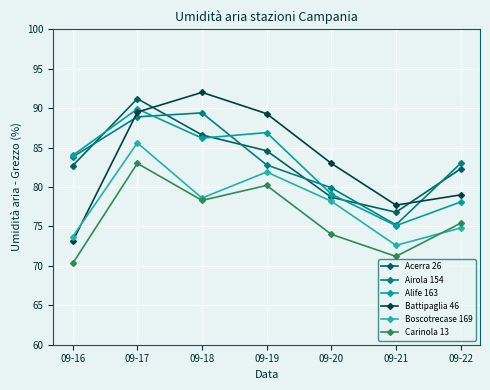

What is the difference between the maximum and second lowest values in the Acerra 26 series?

12.5